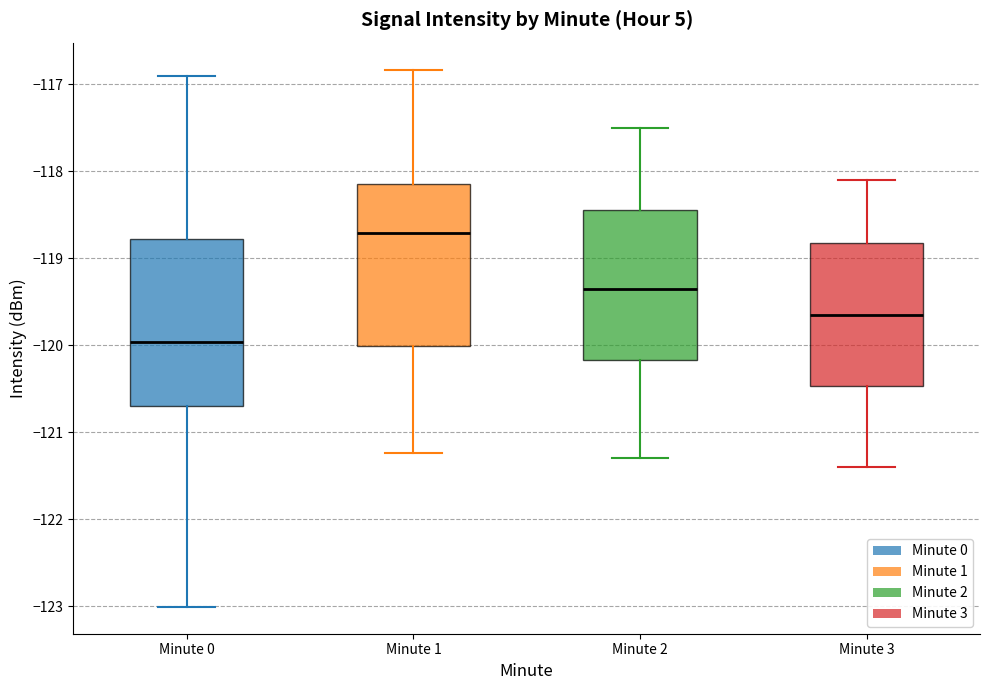

Reading left to right, read every box against the y-axis: the position of its median line, the range the box covers, and the ends of its whiskers. The values are not printed on the chart, so give them approximately, as read against the axis.

Minute 0: median -120.0, box -120.7 to -118.8, whiskers -123.0 to -116.9
Minute 1: median -118.7, box -120.0 to -118.1, whiskers -121.2 to -116.8
Minute 2: median -119.3, box -120.2 to -118.4, whiskers -121.3 to -117.5
Minute 3: median -119.6, box -120.5 to -118.8, whiskers -121.4 to -118.1